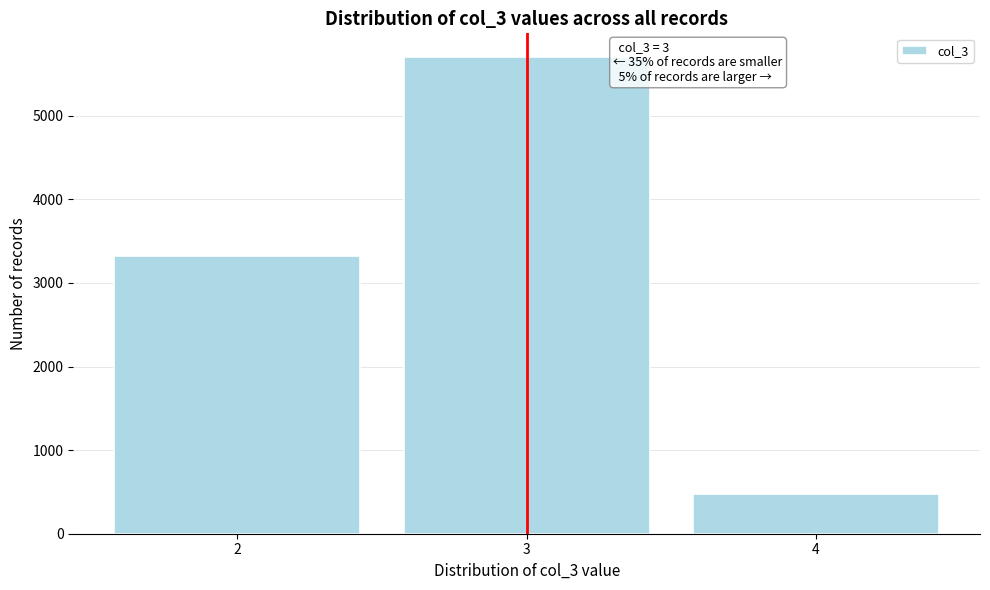

Reading left to right, transcribe all the data shown in this chart.

3326	5702	475